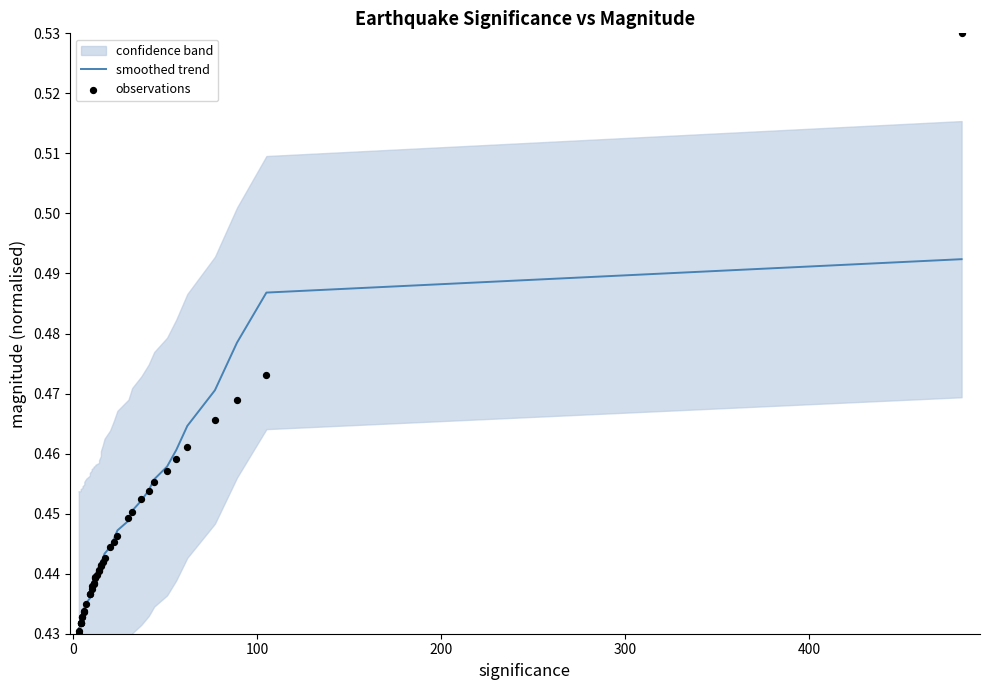

Which series contains the highest Y value?

observations